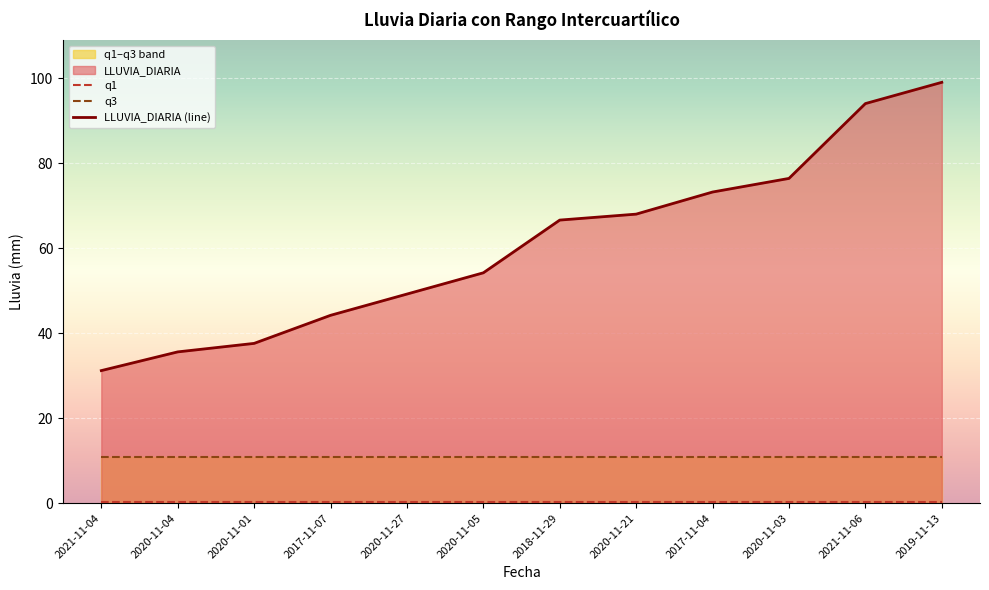

What is the label of the 12th point from the right?

2021-11-04